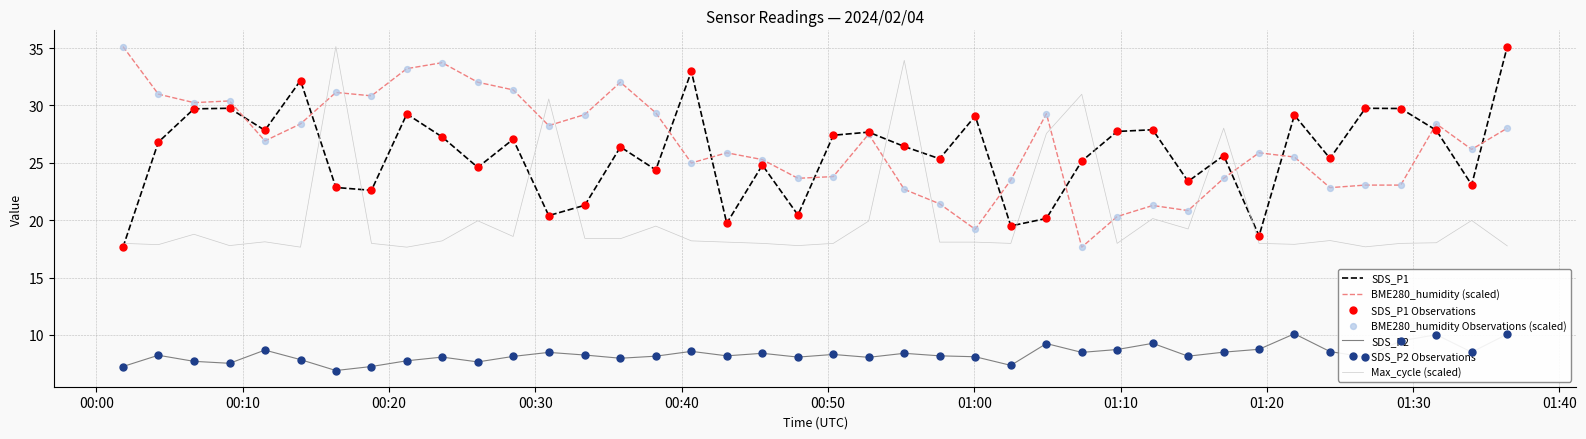

What is the minimum value shown in the chart?

6.9